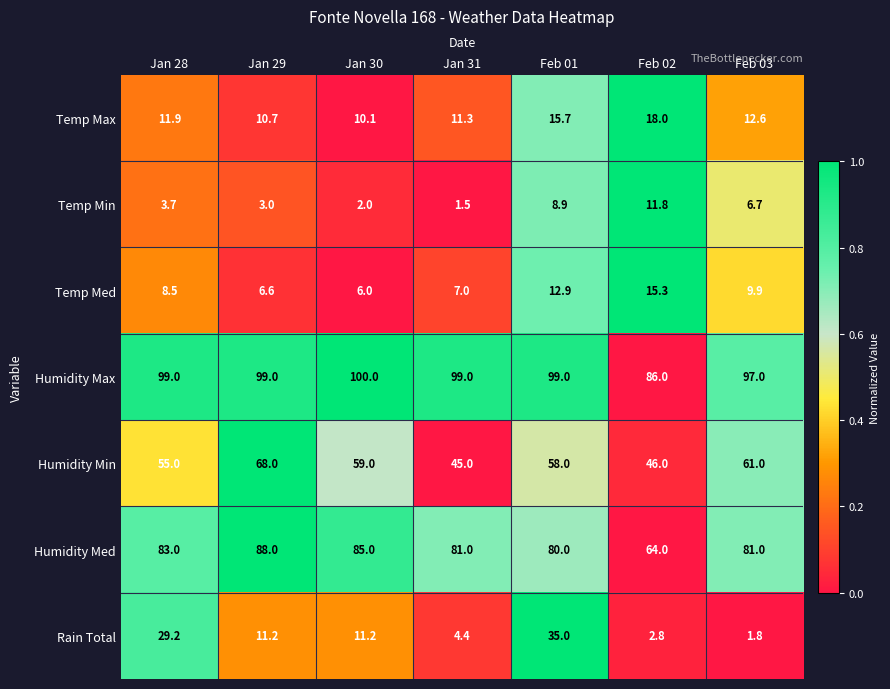

Rank the series at Jan 30 from lowest to highest value.

Temp Min, Temp Med, Temp Max, Rain Total, Humidity Min, Humidity Med, Humidity Max